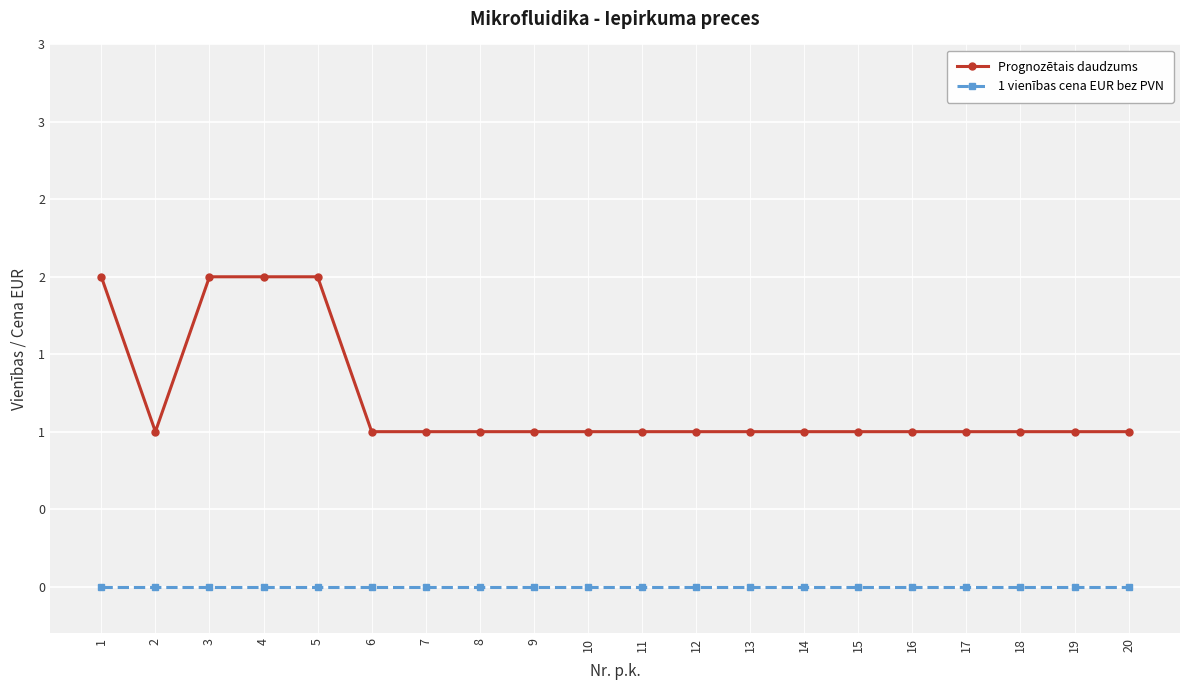

What are all the series names shown in the legend?

Prognozētais daudzums, 1 vienības cena EUR bez PVN